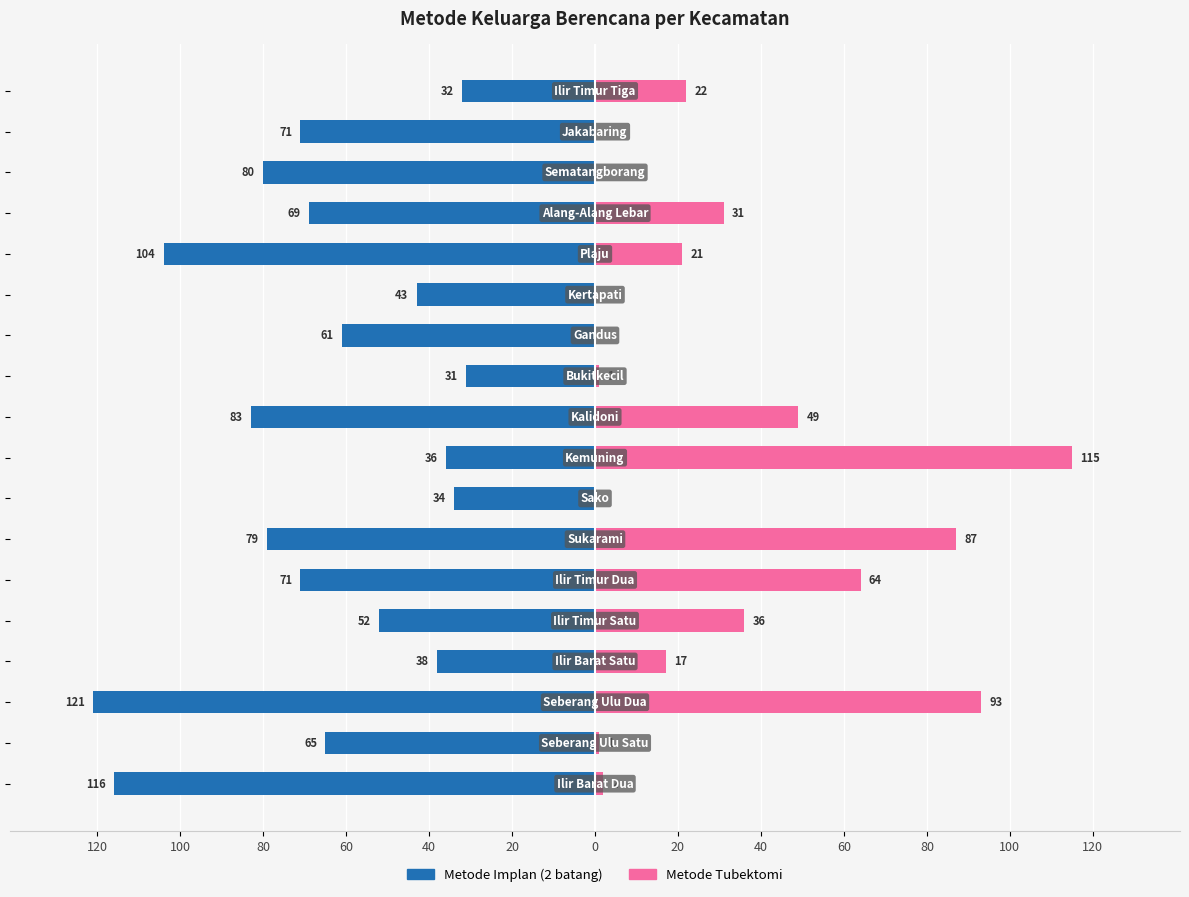

What is the average value of the Metode Tubektomi series?

30